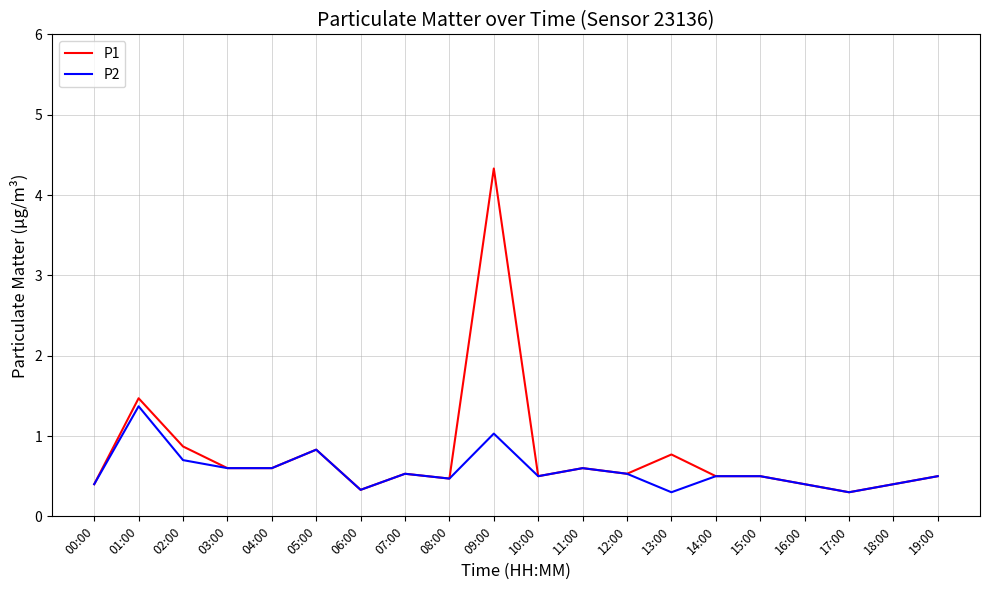

Rank the series by their maximum value, from highest to lowest.

P1, P2